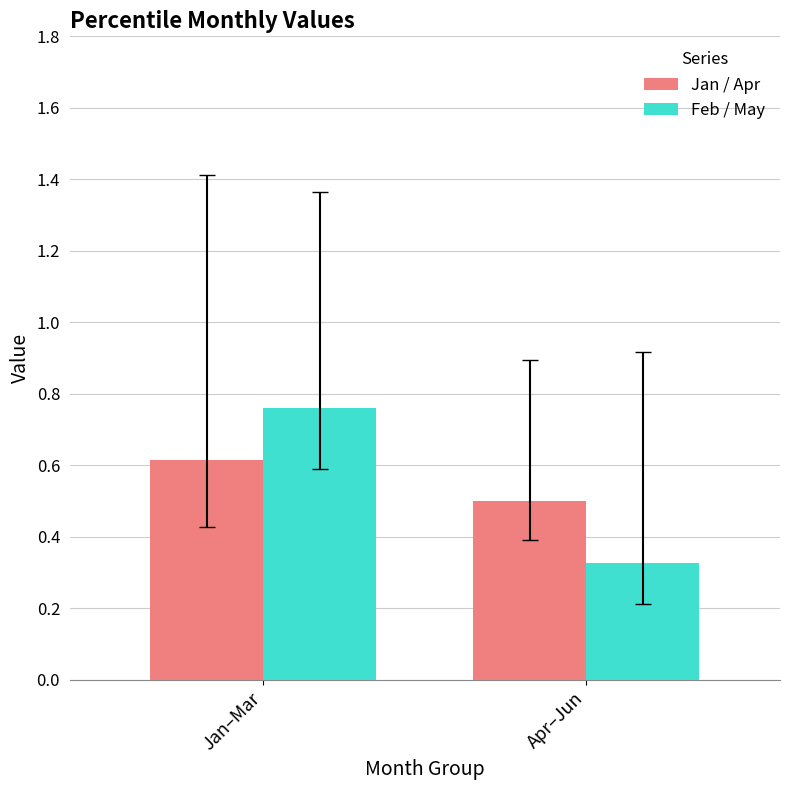

What is the sum of the Feb / May values at Jan–Mar and Apr–Jun?

1.1